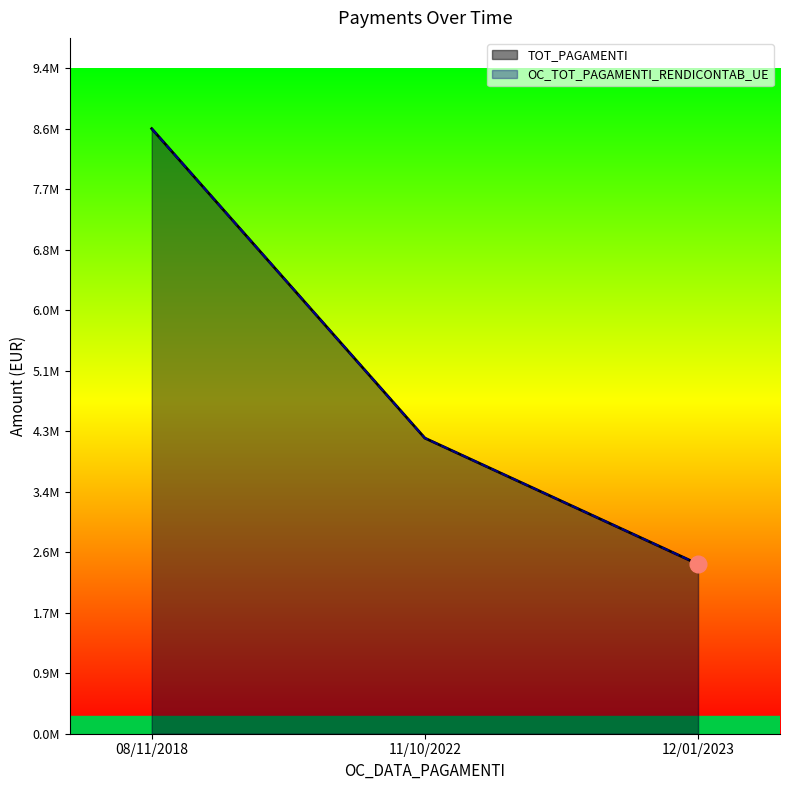

True or false: OC_TOT_PAGAMENTI_RENDICONTAB_UE has a value of 3562577.9 at 12/01/2023.

False